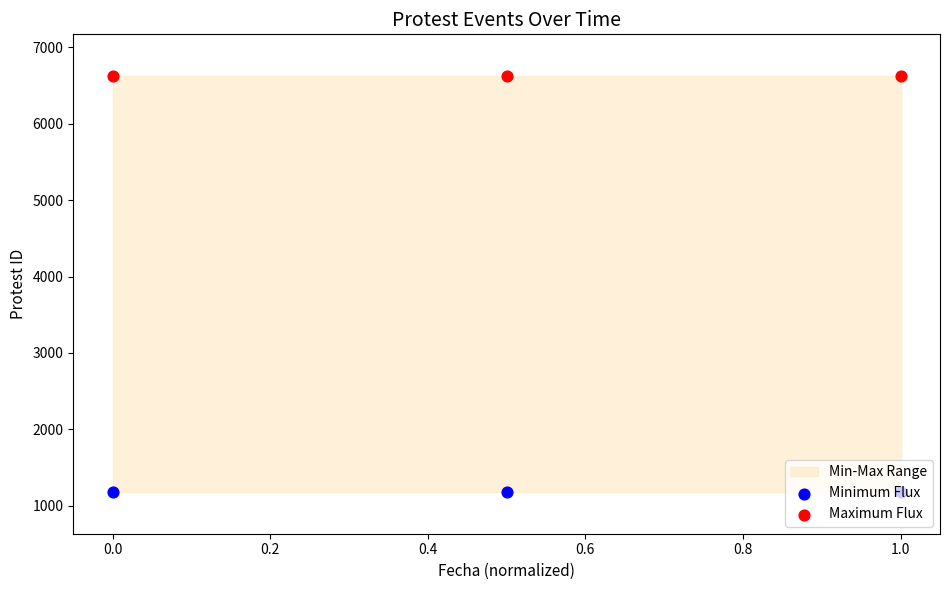

Which series has the largest Y range (max minus min)?

Minimum Flux